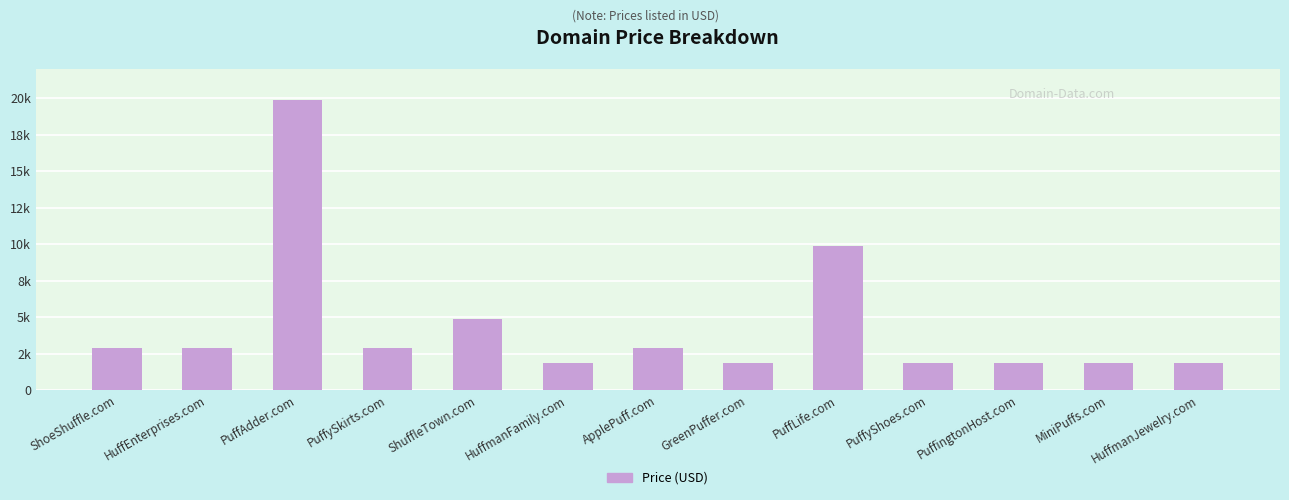

At which category does the chart reach its minimum across all series?

HuffmanFamily.com